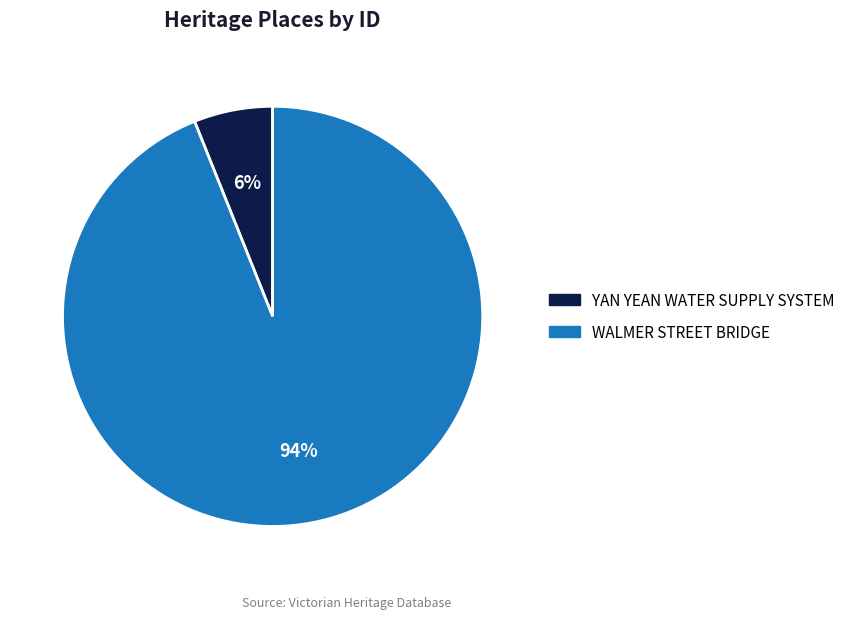

Count the number of slices in the pie.

2